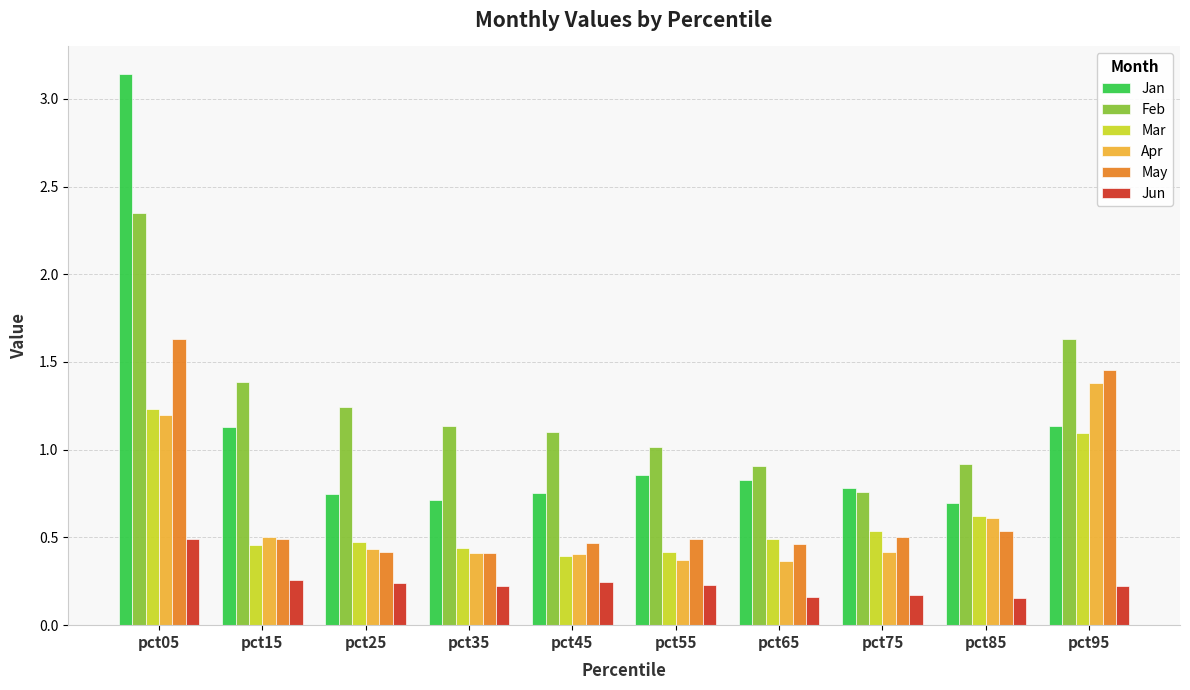

Is it true that Apr equals 0.4 at pct55?

True